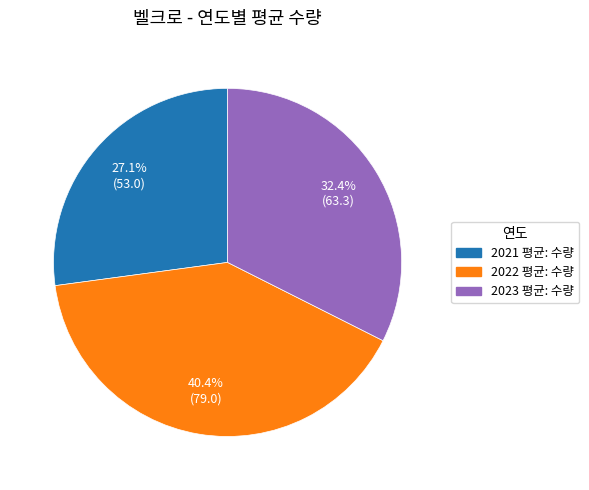

Which has a higher value, 2023 평균: 수량 or 2022 평균: 수량?

2022 평균: 수량